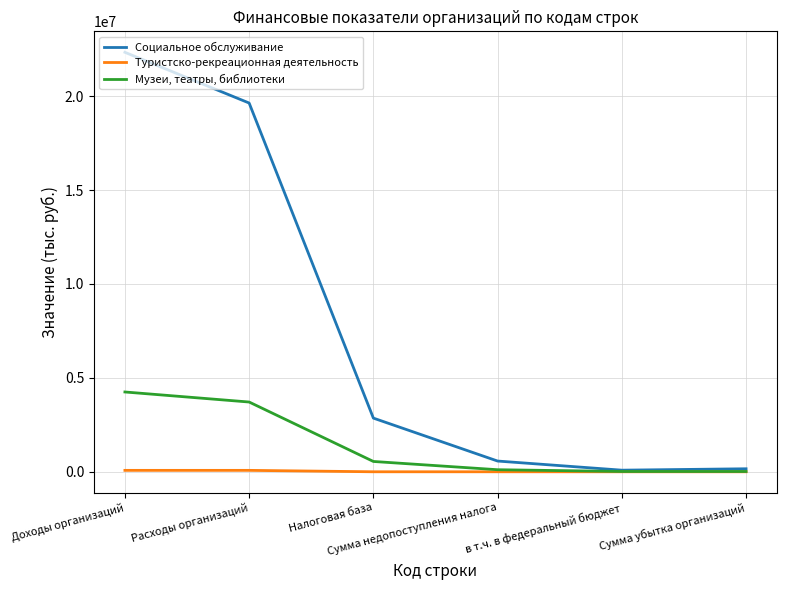

Which series has the largest total across all categories?

Социальное обслуживание